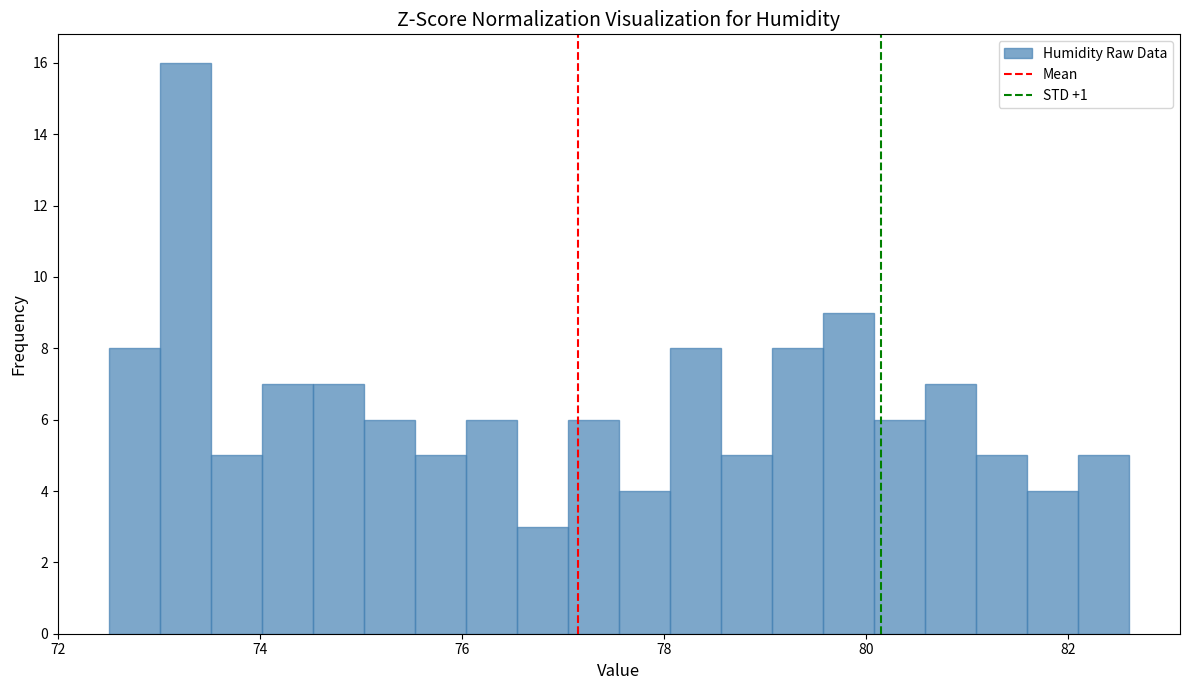

Read against the x-axis, roughly where is the centre of the tallest bar?

73.2